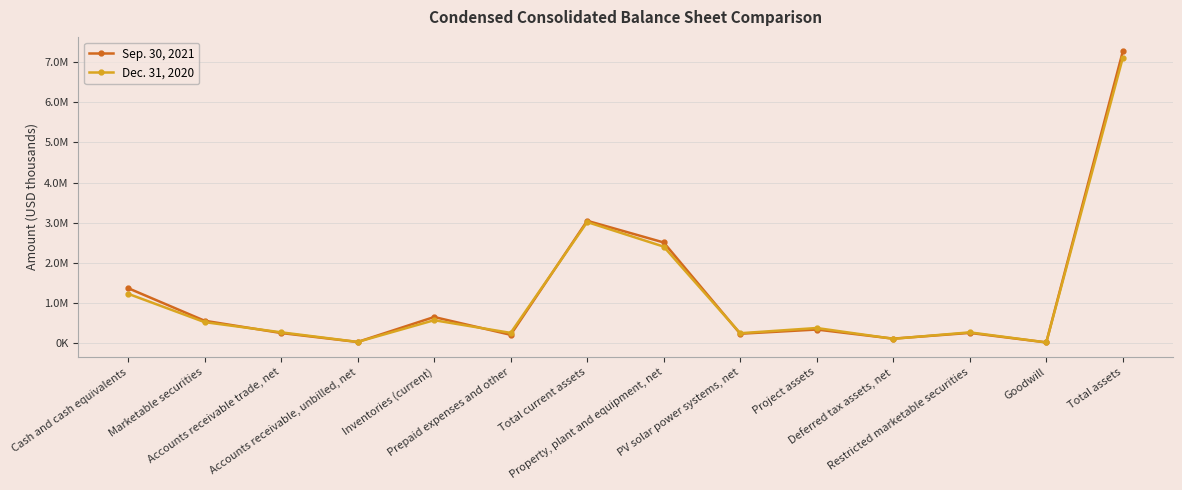

Reading left to right, list all the values displayed in this chart.

Sep. 30, 2021: 1367464	554601	248341	25002	647439	203478	3046325	2505921	230423	335259	108387	251379	14462	7268630
Dec. 31, 2020: 1227002	520066	266086	26370	567587	251739	3014535	2402285	243396	373377	104099	265280	14462	7108931